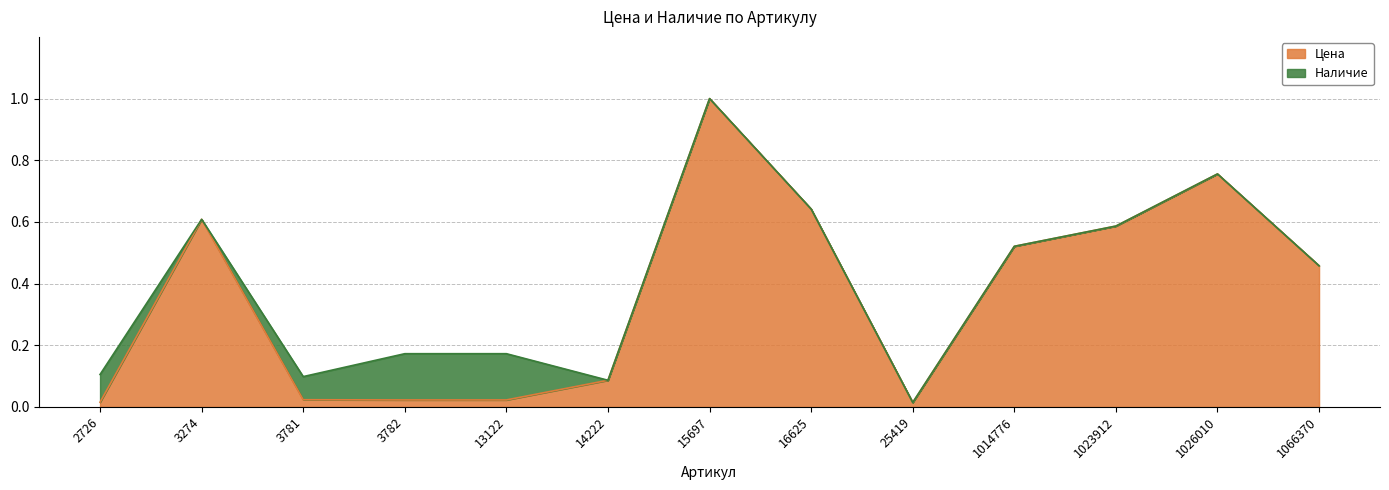

True or false: there are more than 0 points higher than both neighbors.

True